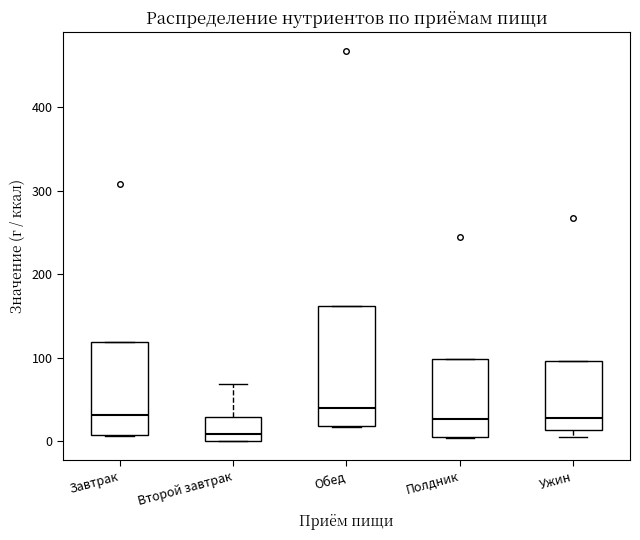

Reading left to right, transcribe this box plot: for each box, give where its median line is, the range the box spans, and where its two whiskers end, as read against the y-axis. The values are not printed on the chart, so give them approximately, as read against the axis.

Завтрак: median 30, box 10 to 120, whiskers 10 to 120
Второй завтрак: median 10, box 0 to 30, whiskers 0 to 70
Обед: median 40, box 20 to 160, whiskers 20 to 160
Полдник: median 30, box 0 to 100, whiskers 0 to 100
Ужин: median 30, box 10 to 100, whiskers 10 (just below the box's lower edge) to 100